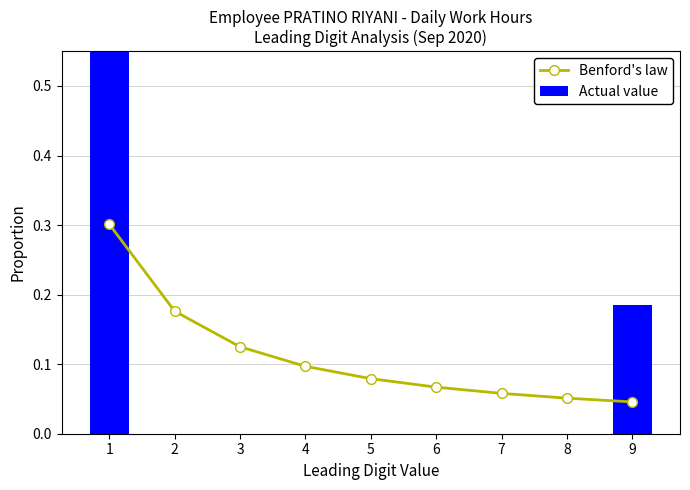

What is the value of the Benford's law bar at the 3rd from the left?

0.1